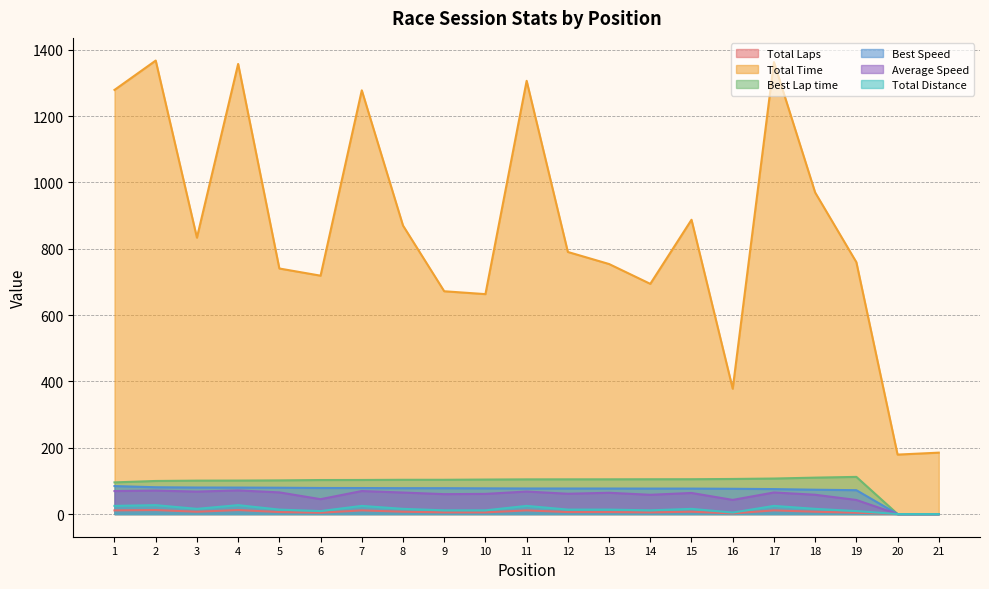

What is the value of the Average Speed point at the 16th from the left?

42.6